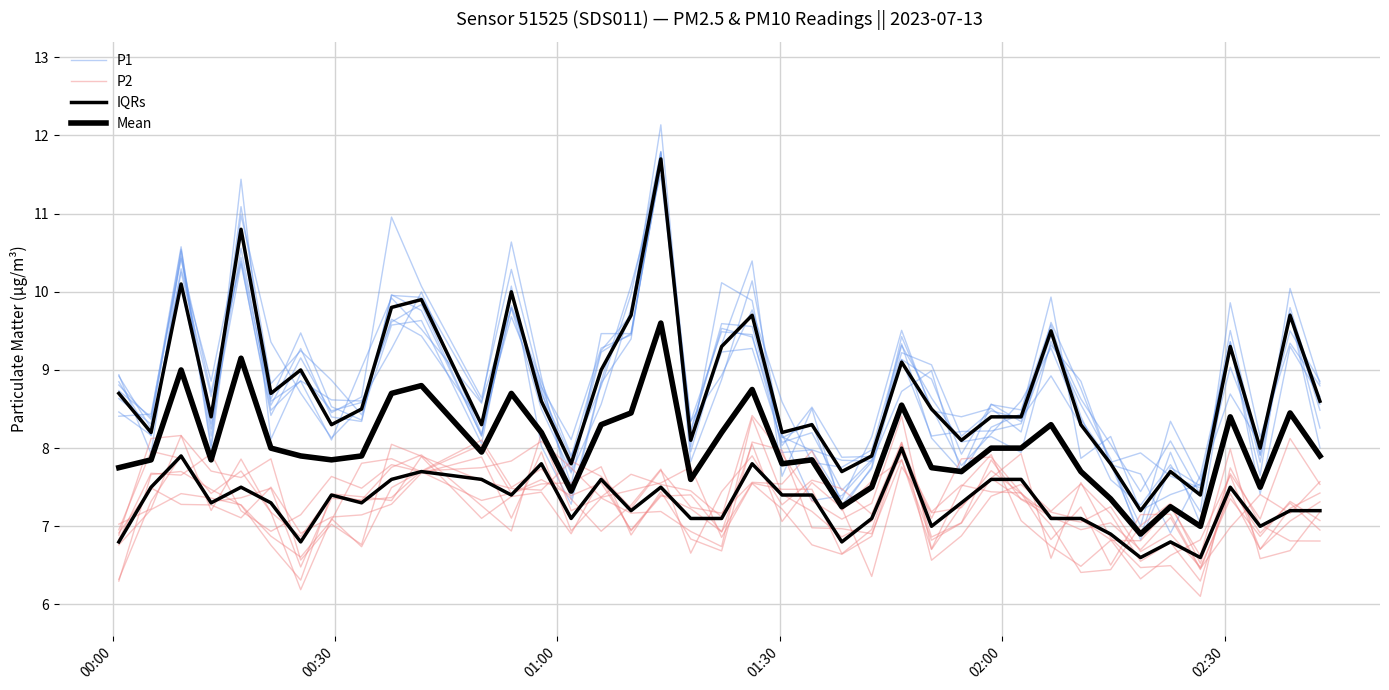

How many values in the P2 series are below 7?

13